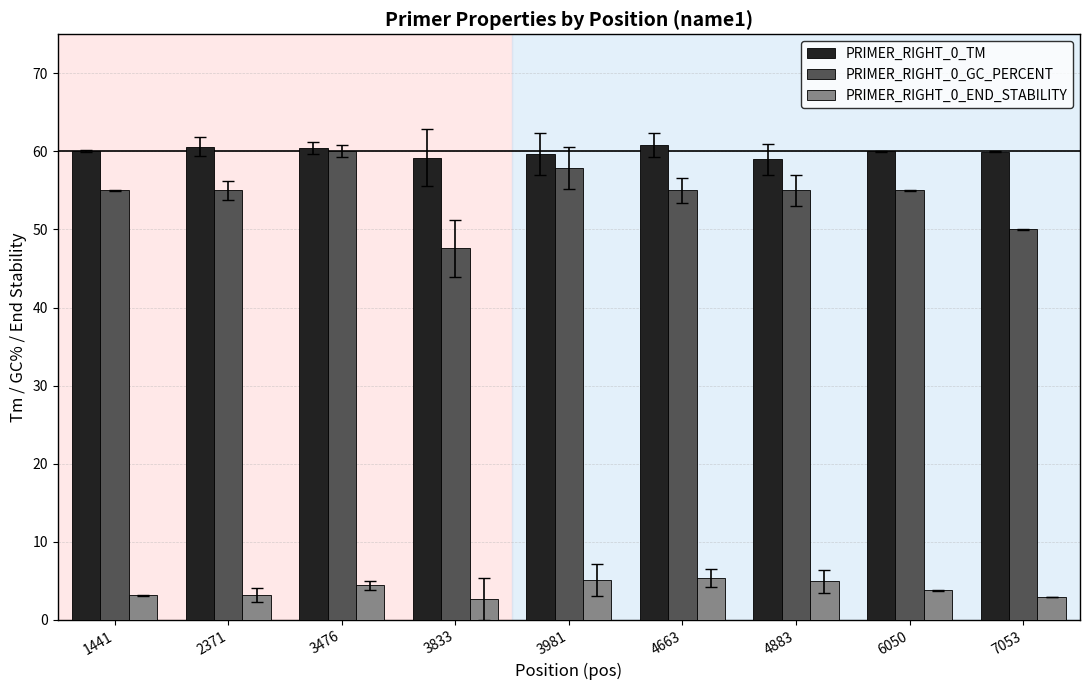

At which category is the sum across all series the highest?

3476